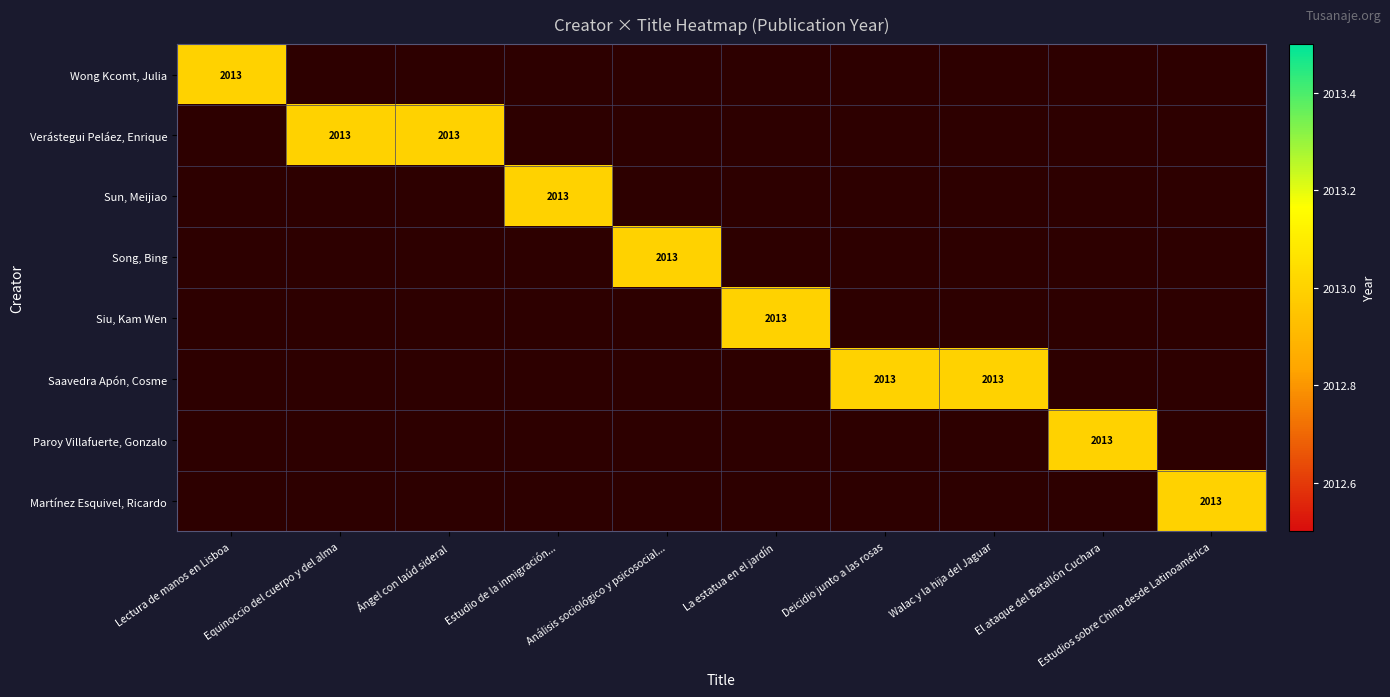

At 7, list the series in order from smallest to largest.

Wong Kcomt, Julia, Verástegui Peláez, Enrique, Sun, Meijiao, Song, Bing, Siu, Kam Wen, Paroy Villafuerte, Gonzalo, Martínez Esquivel, Ricardo, Saavedra Apón, Cosme